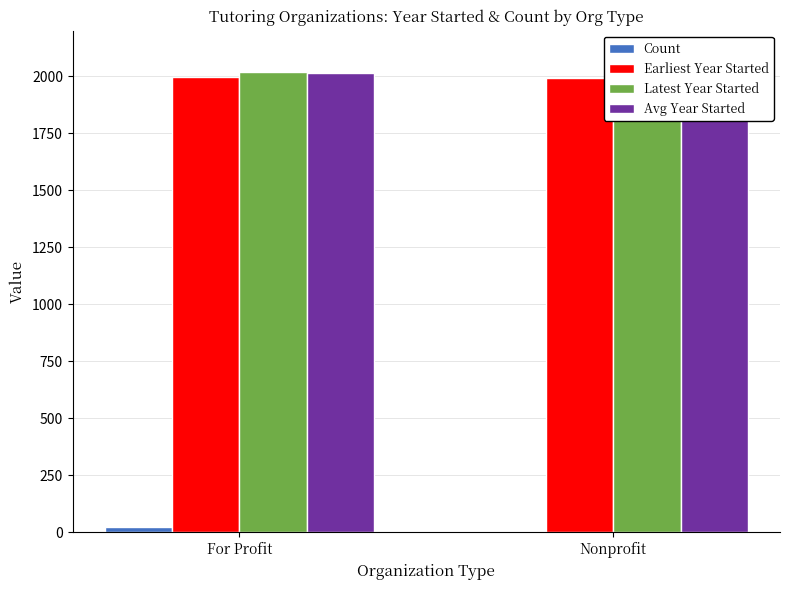

Are the bars grouped side by side (vs. stacked)?

Yes